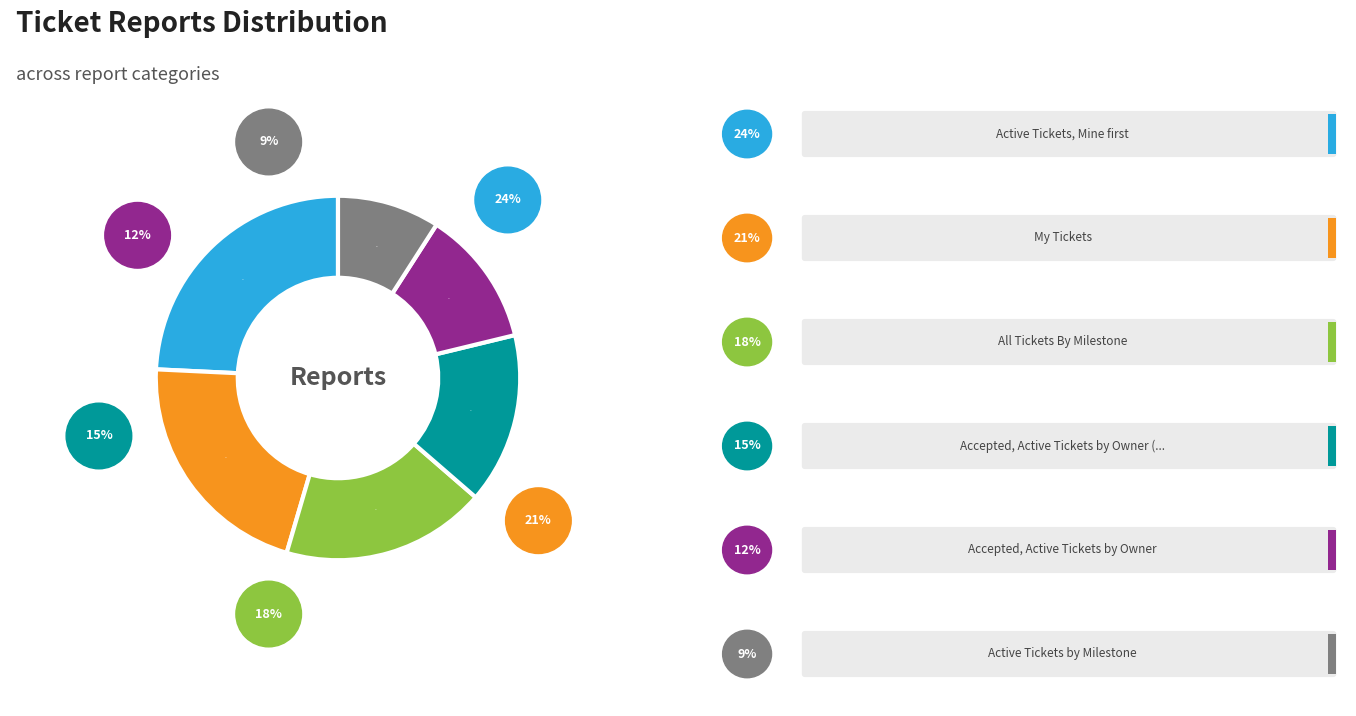

What percentage is the Active Tickets by Milestone slice, to the nearest percent?

9%